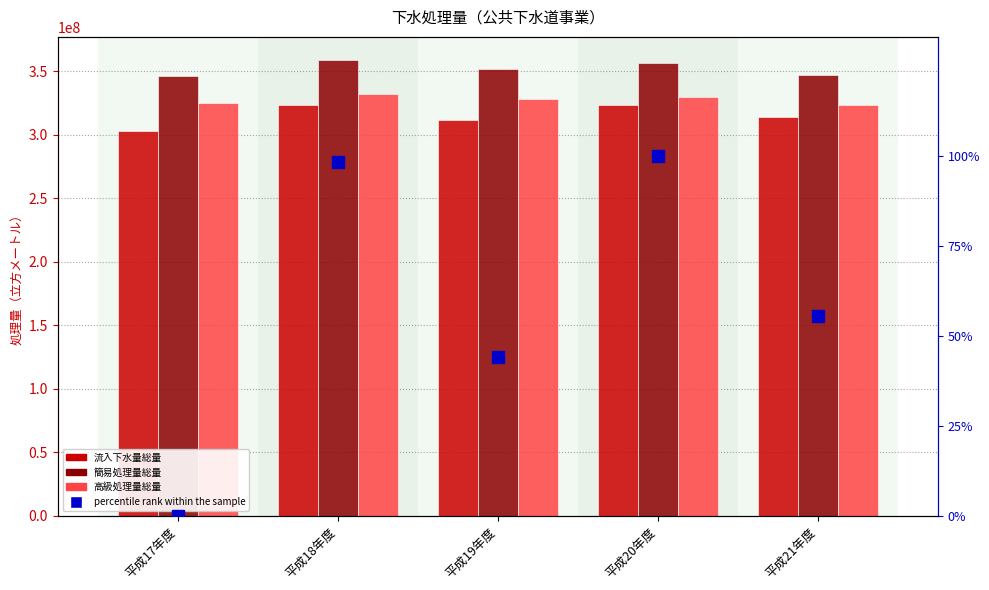

What is the difference between the maximum and minimum values in the percentile rank within the sample series?

100.0